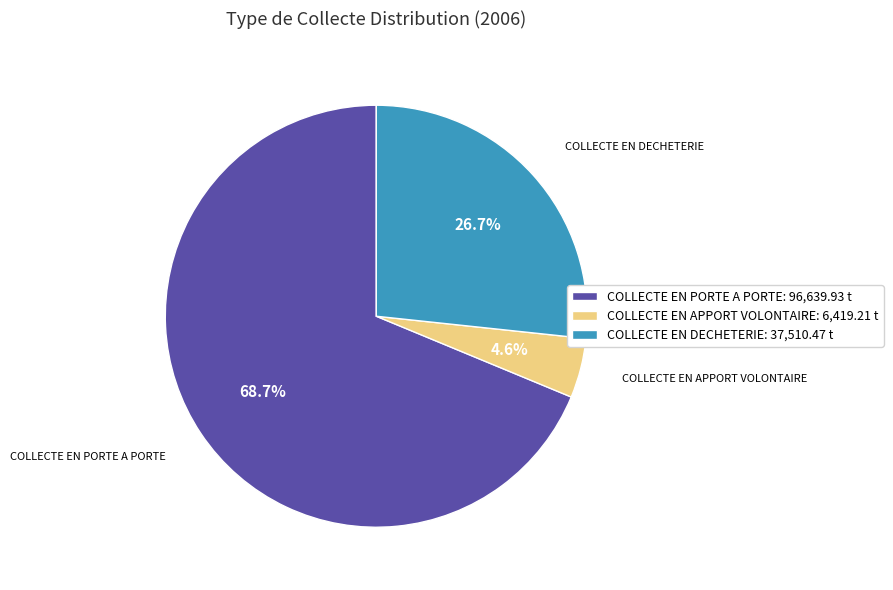

Which has a higher value, COLLECTE EN DECHETERIE: 37,510.47 t or COLLECTE EN PORTE A PORTE: 96,639.93 t?

COLLECTE EN PORTE A PORTE: 96,639.93 t